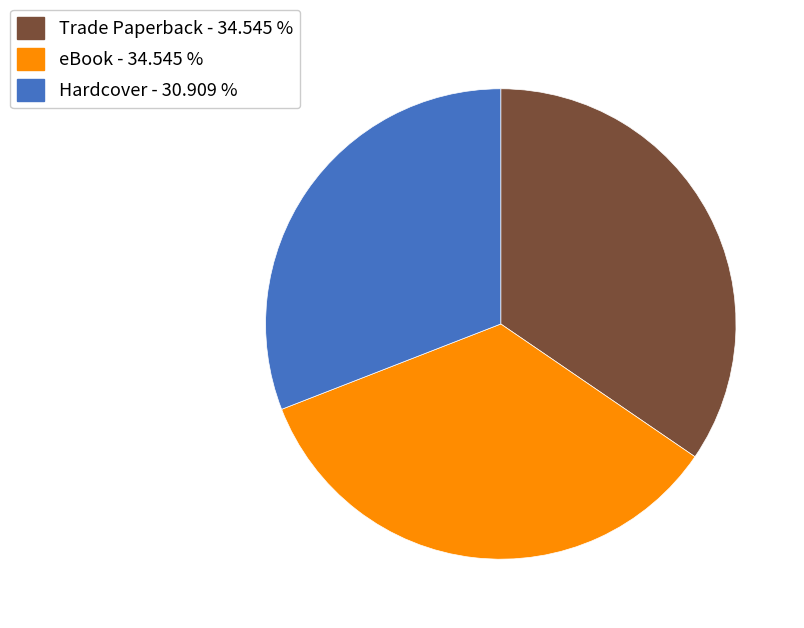

Is there a majority slice in this chart?

No